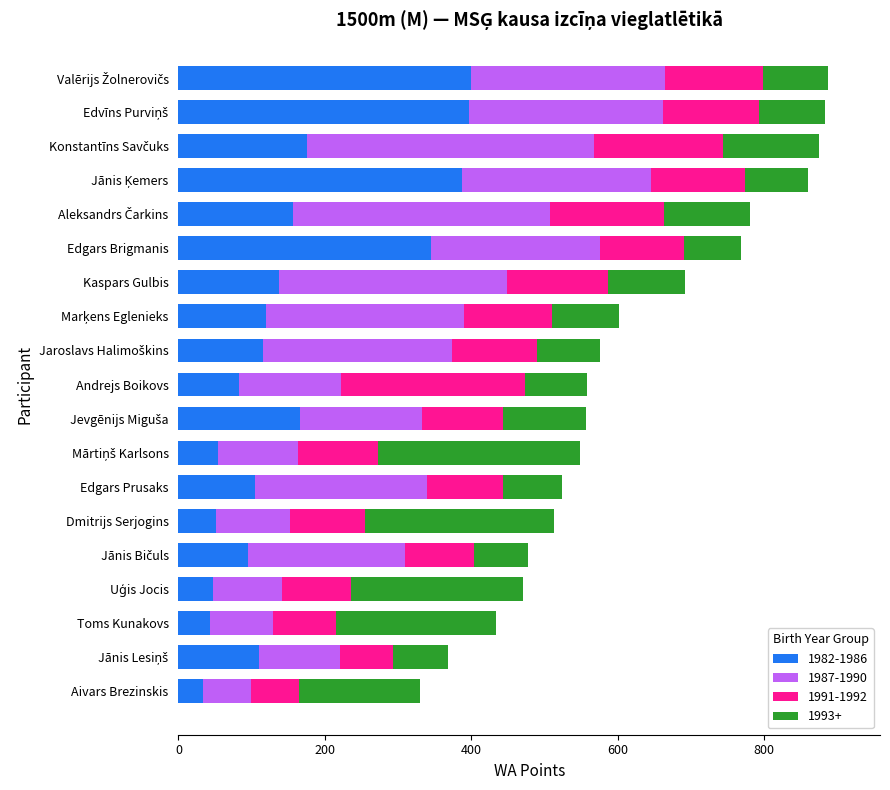

What is the highest value of the 1982-1986 series?

399